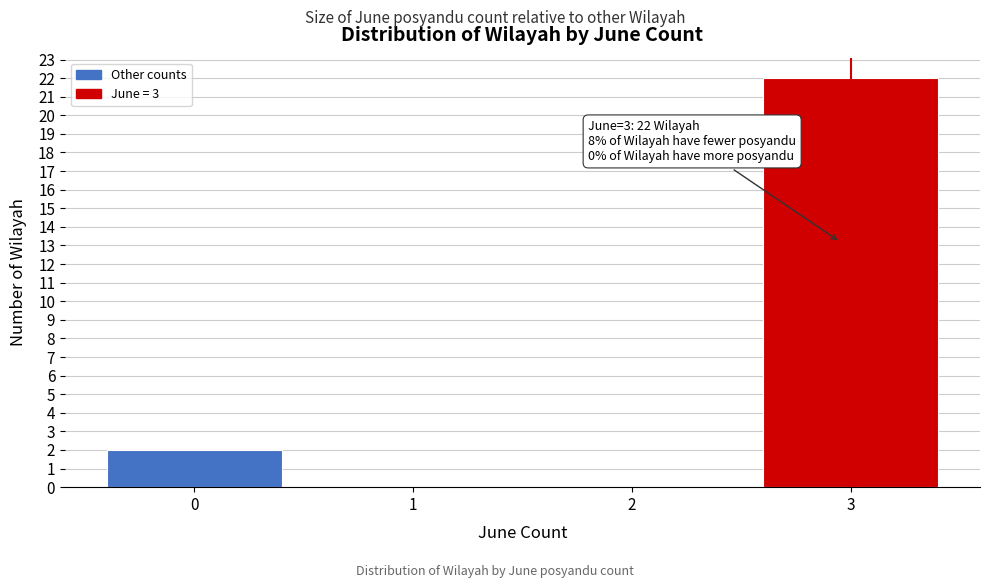

Over which range of the x-axis is the bar tallest?

2.5 to 3.5